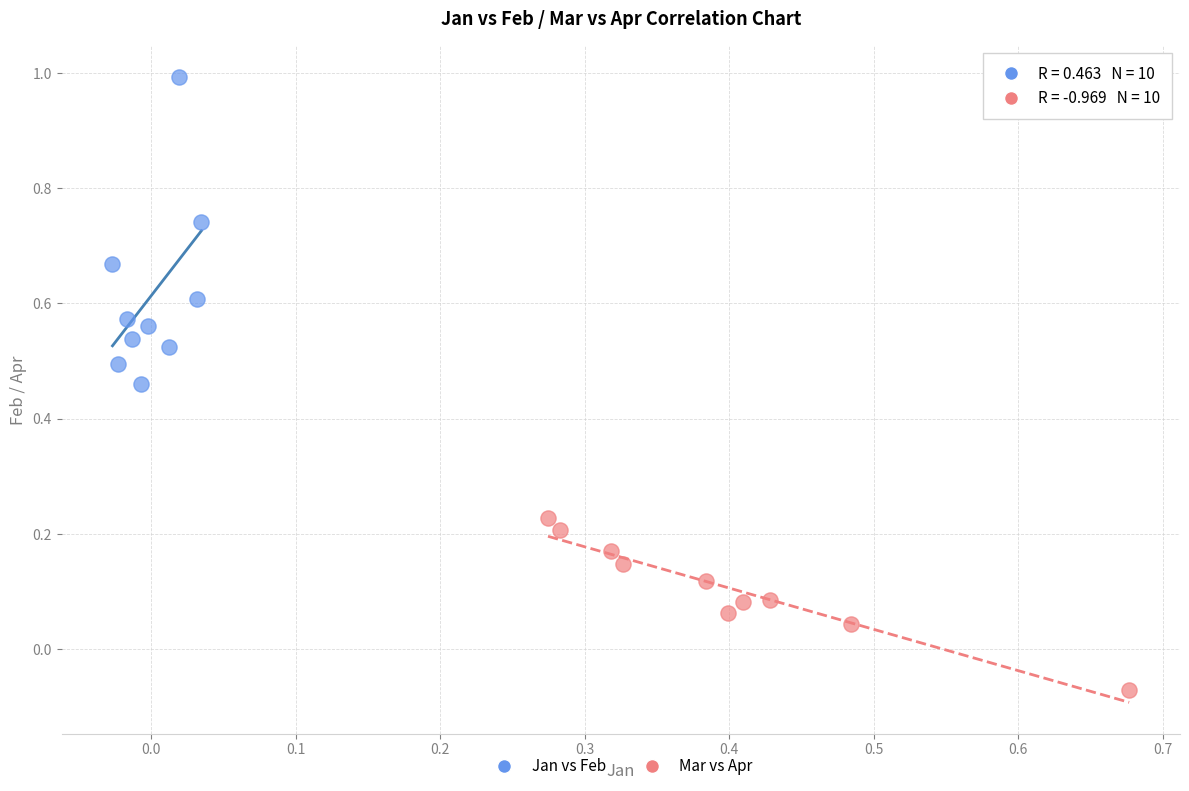

Which series has the largest Y range (max minus min)?

Jan vs Feb